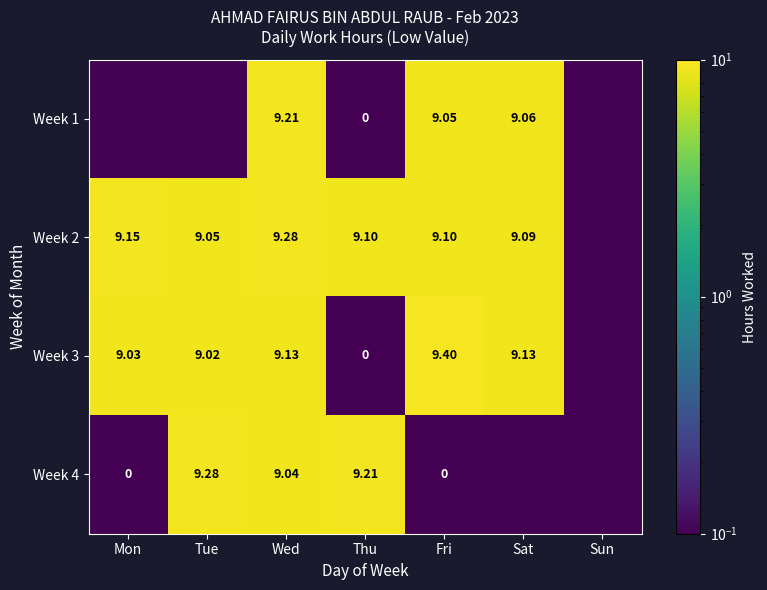

Is the value of Week 1 at Wed greater than the value of Week 4 at Mon?

Yes